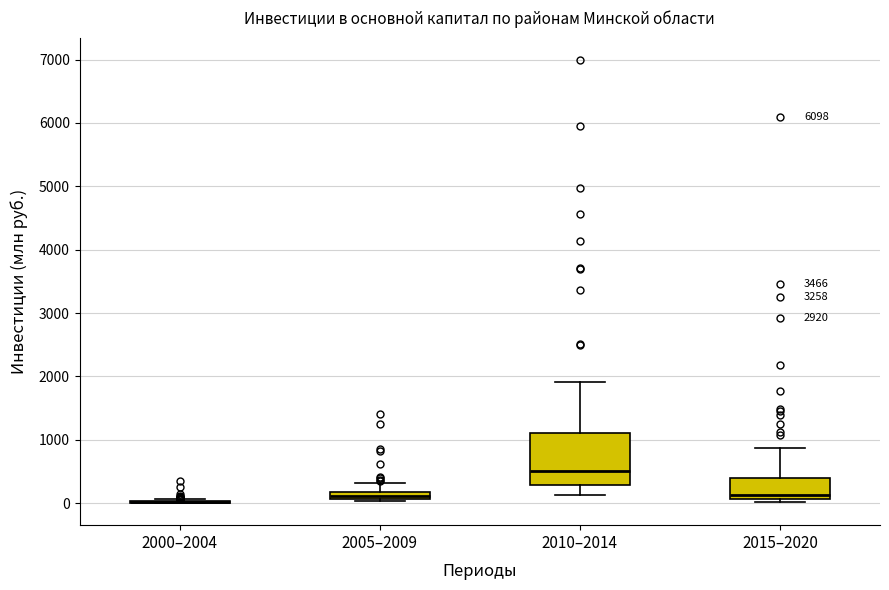

Which box is the tallest, from its lower edge to its upper edge?

2010–2014